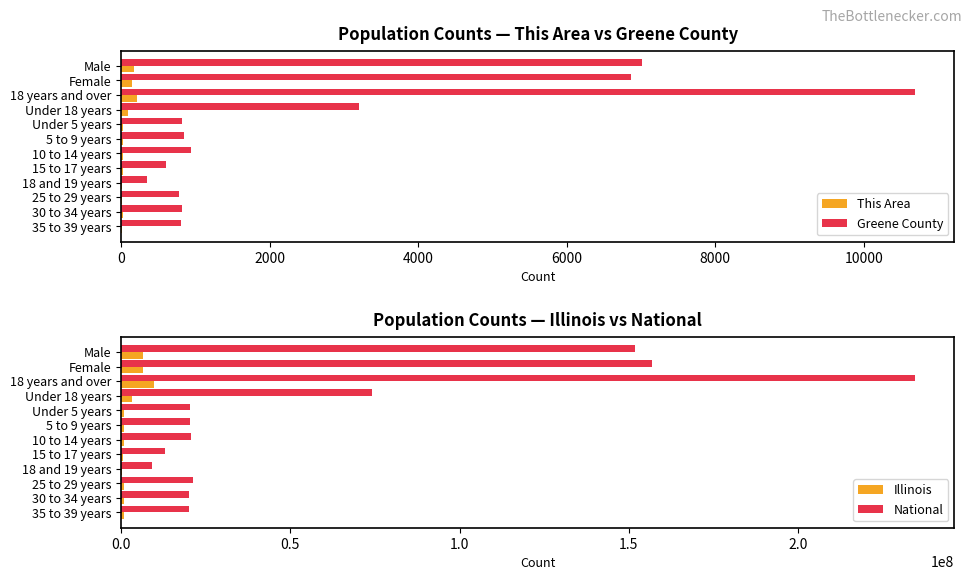

How many data points does each series have?

12